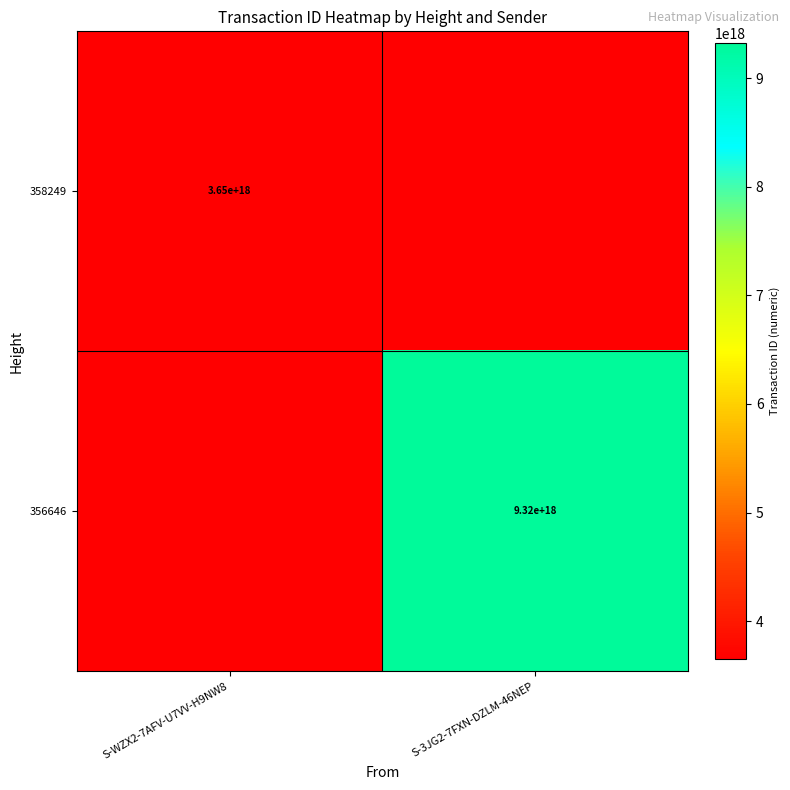

True or false: 356646 has a value of 14925670393973825536.0 at S-3JG2-7FXN-DZLM-46NEP.

False